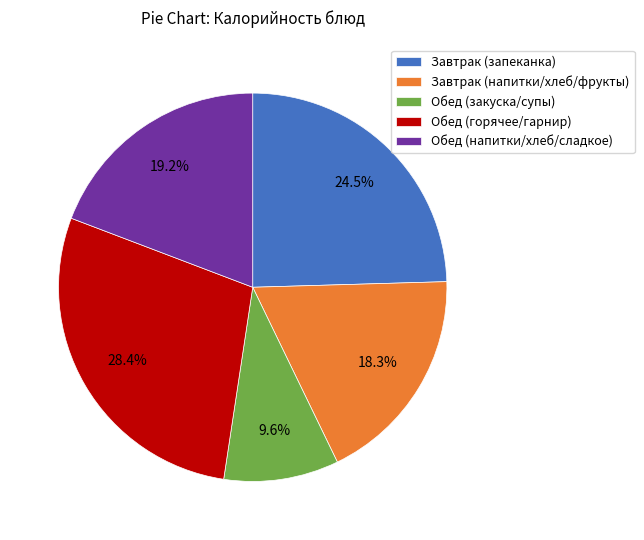

Which slice is the smallest?

Обед (закуска/супы)